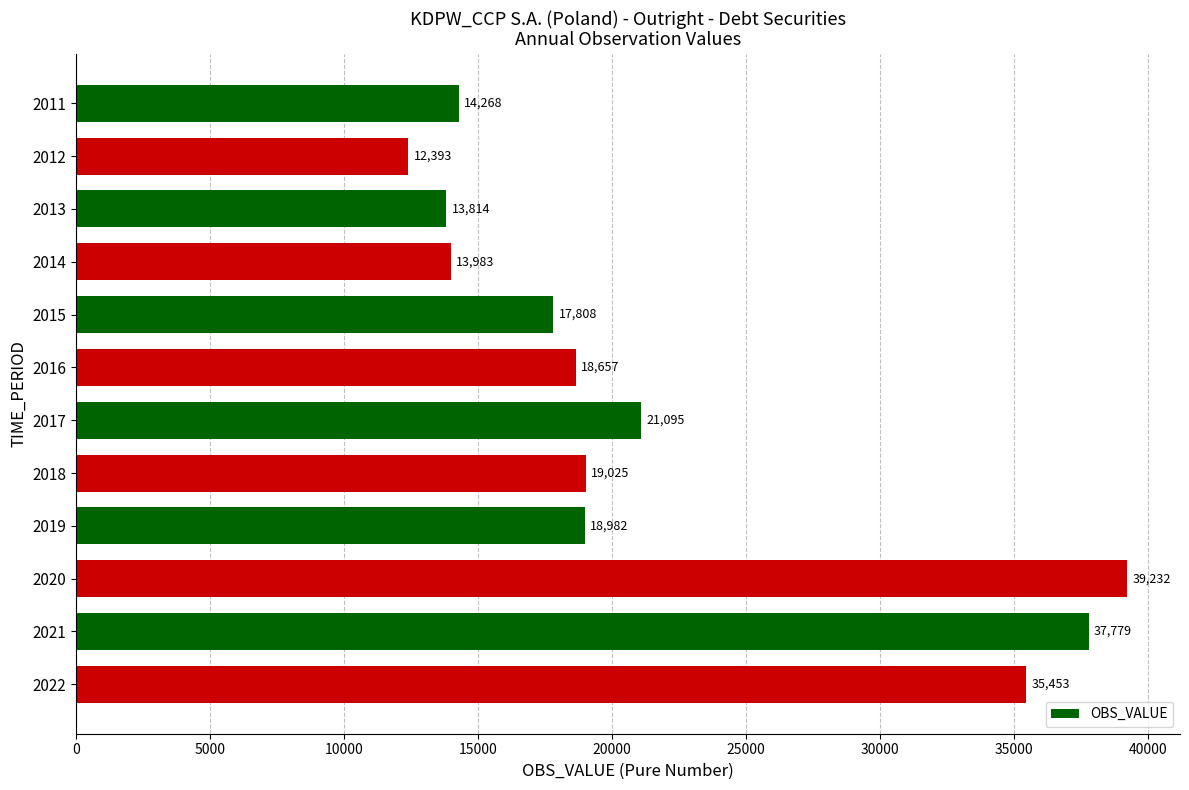

Is it true that the value at 2015 is 17808?

True